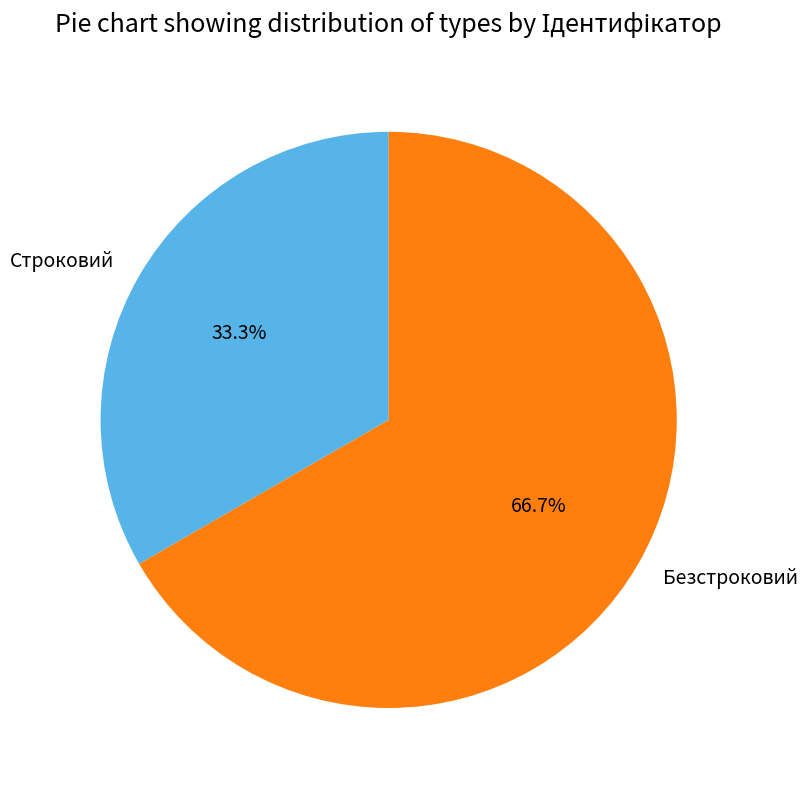

Rank the categories by value from highest to lowest.

Безстроковий, Строковий